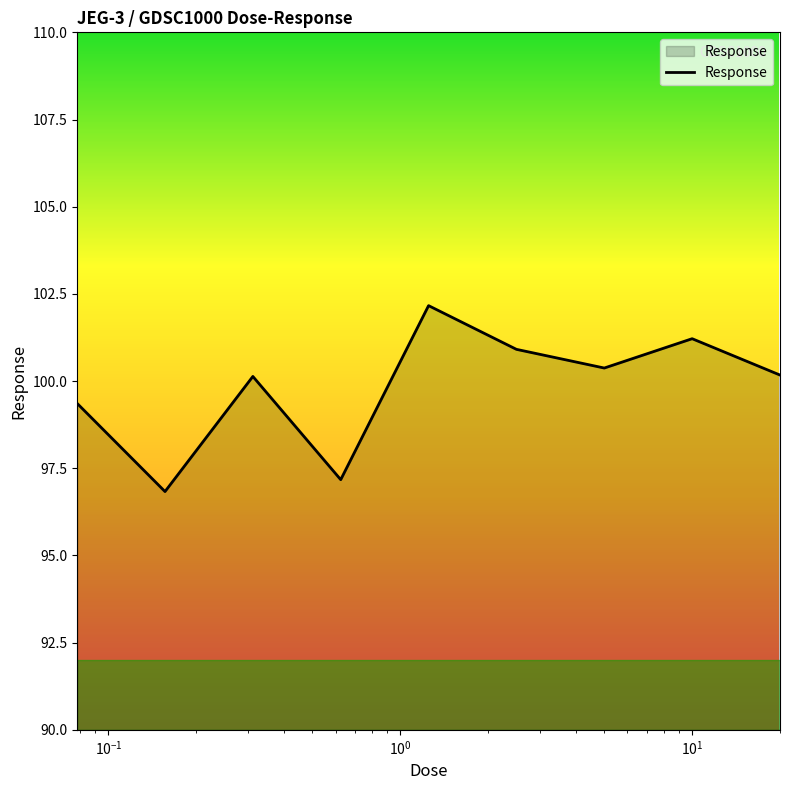

How many lines are shown in the chart?

1